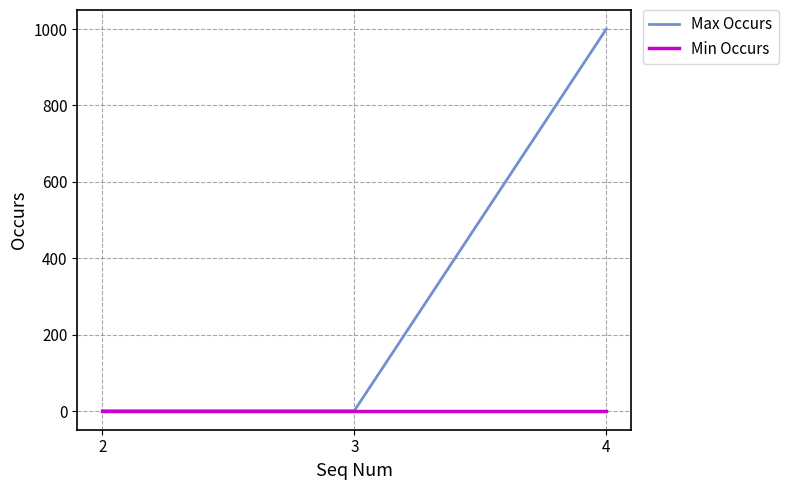

Which series has the largest total across all categories?

Max Occurs